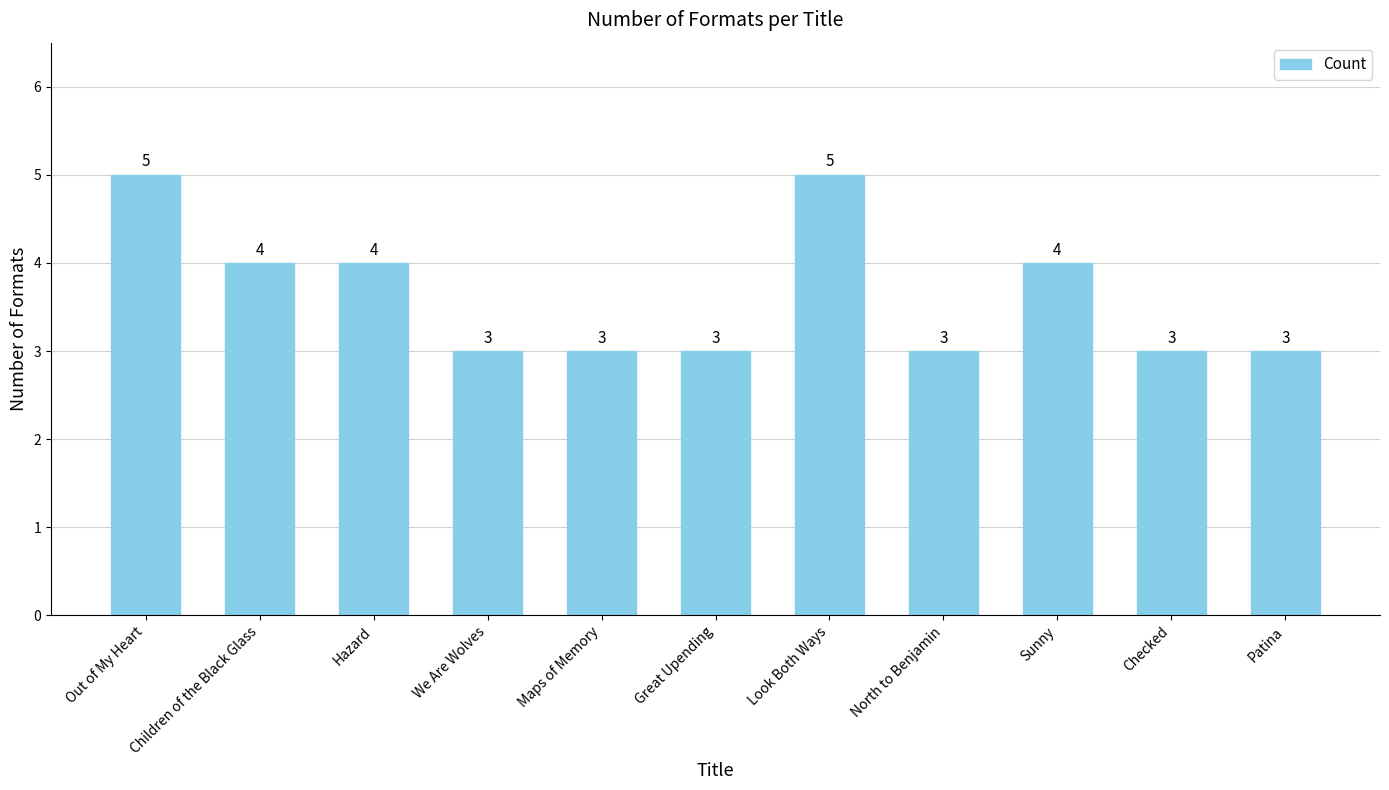

Is it true that the value at North to Benjamin is 3?

True